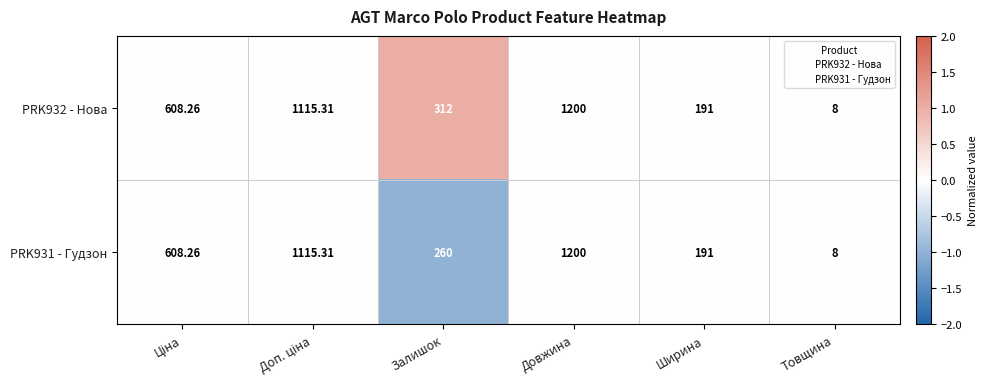

At which category is the sum across all series the highest?

Довжина